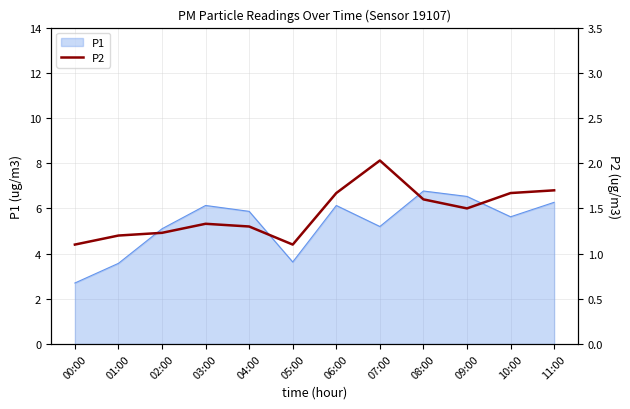

The P1 series shows 10.0 at 10:00. True or false?

False